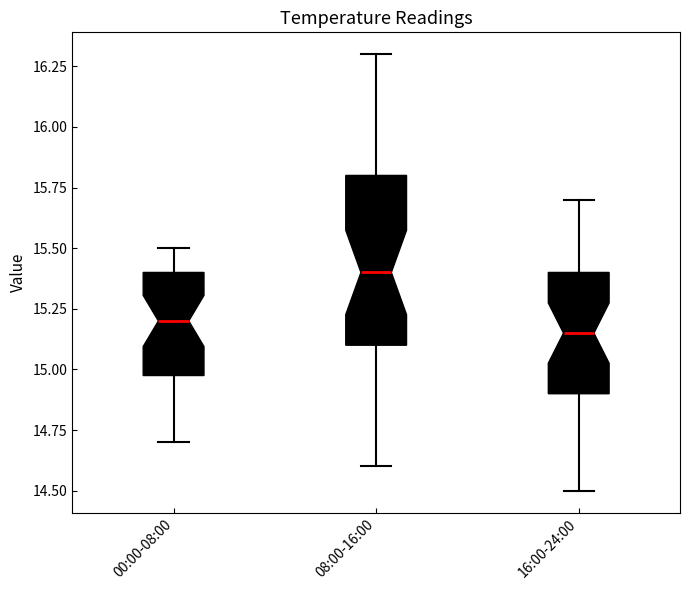

Which box's median line is the lowest?

16:00-24:00